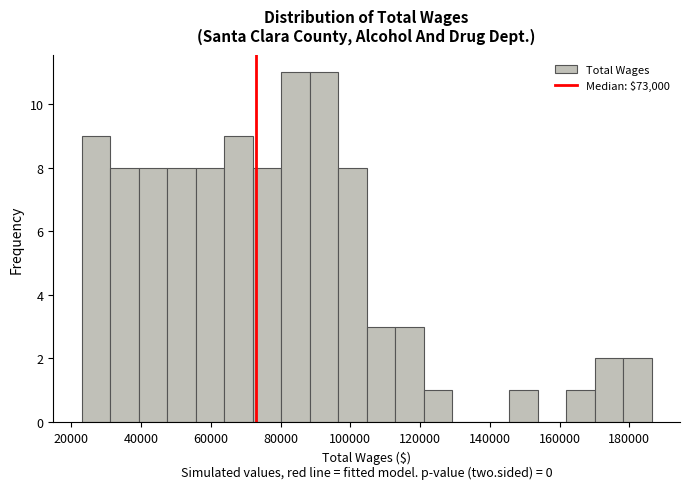

How tall is the bar that spans 146000 to 154000 on the x-axis? Neither the bar edges nor the heights are printed on the chart, so give them approximately, as read against the axes.

1